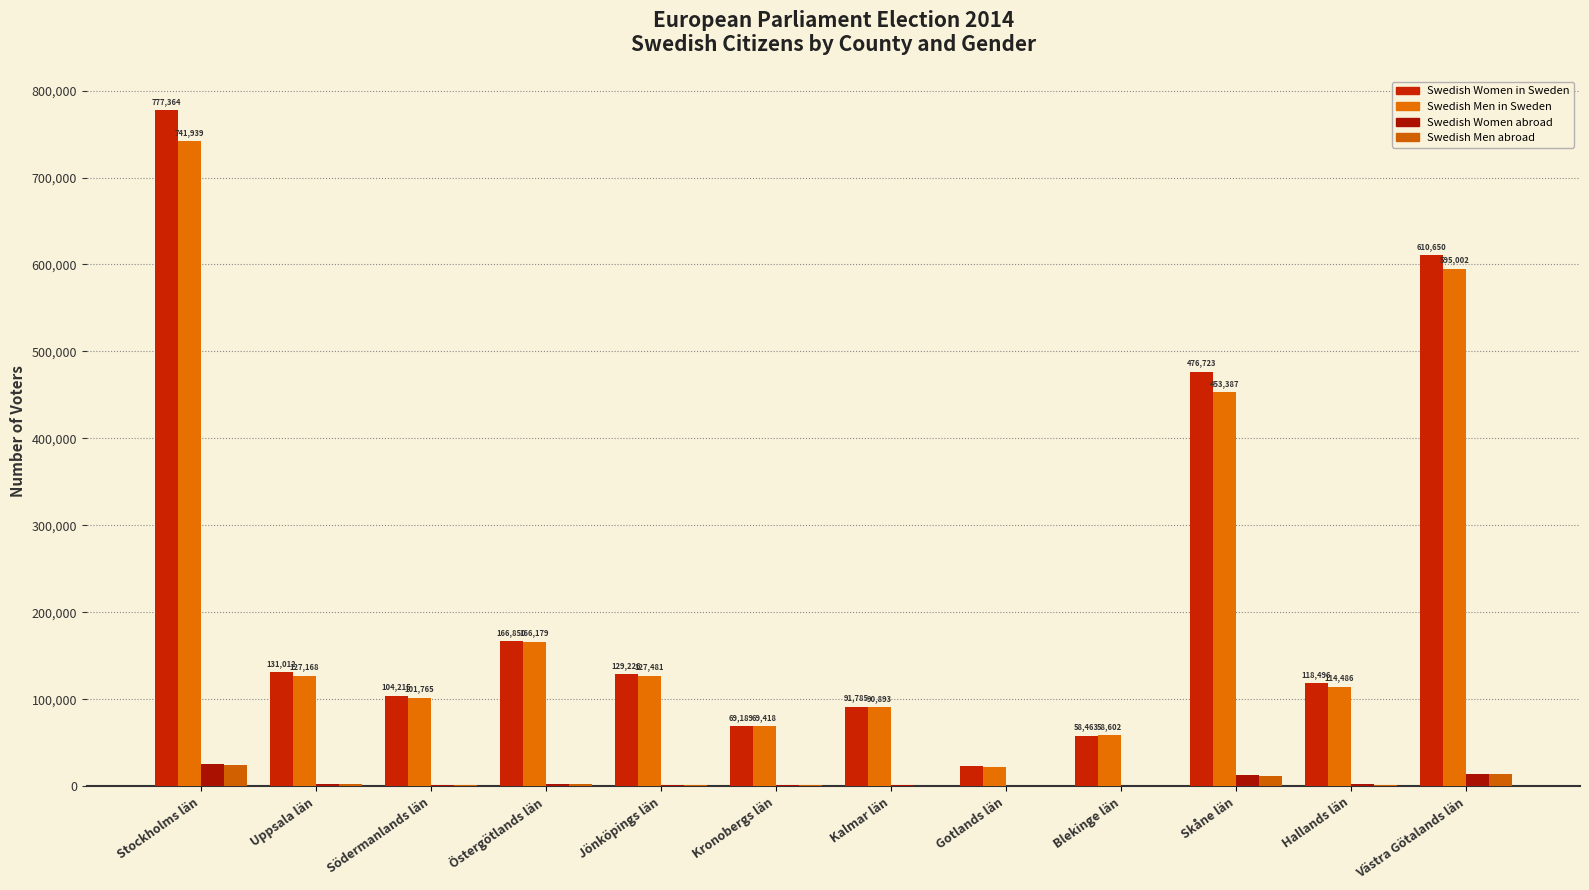

What position from the left is Gotlands län?

8